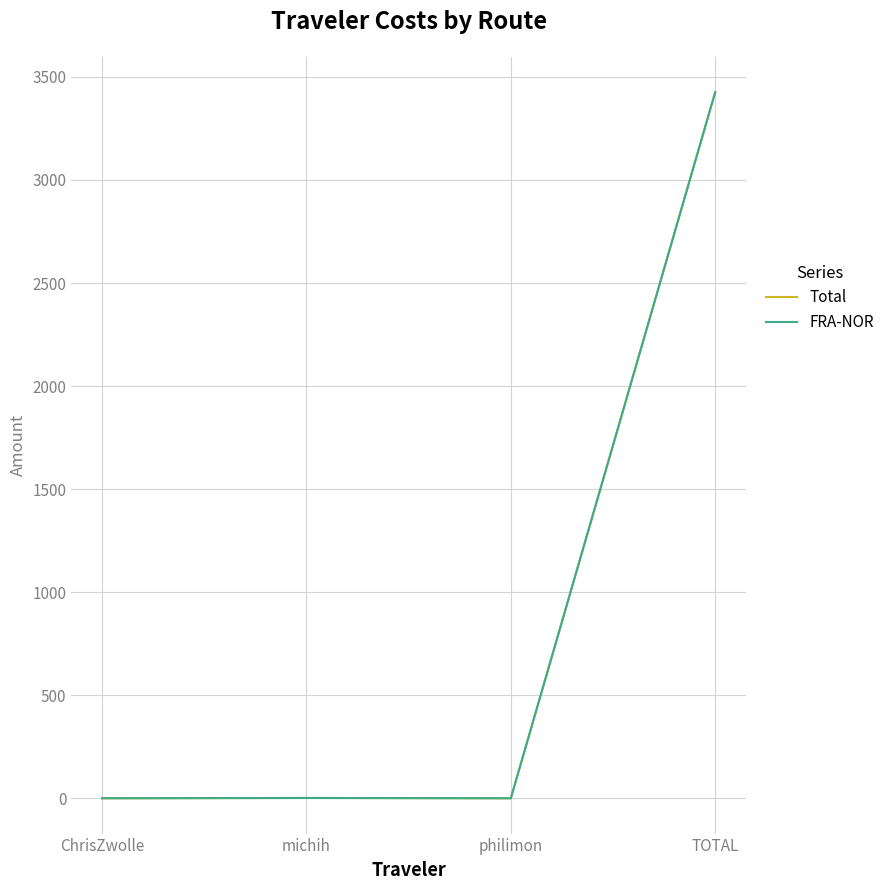

Which label corresponds to the largest value in the chart?

TOTAL